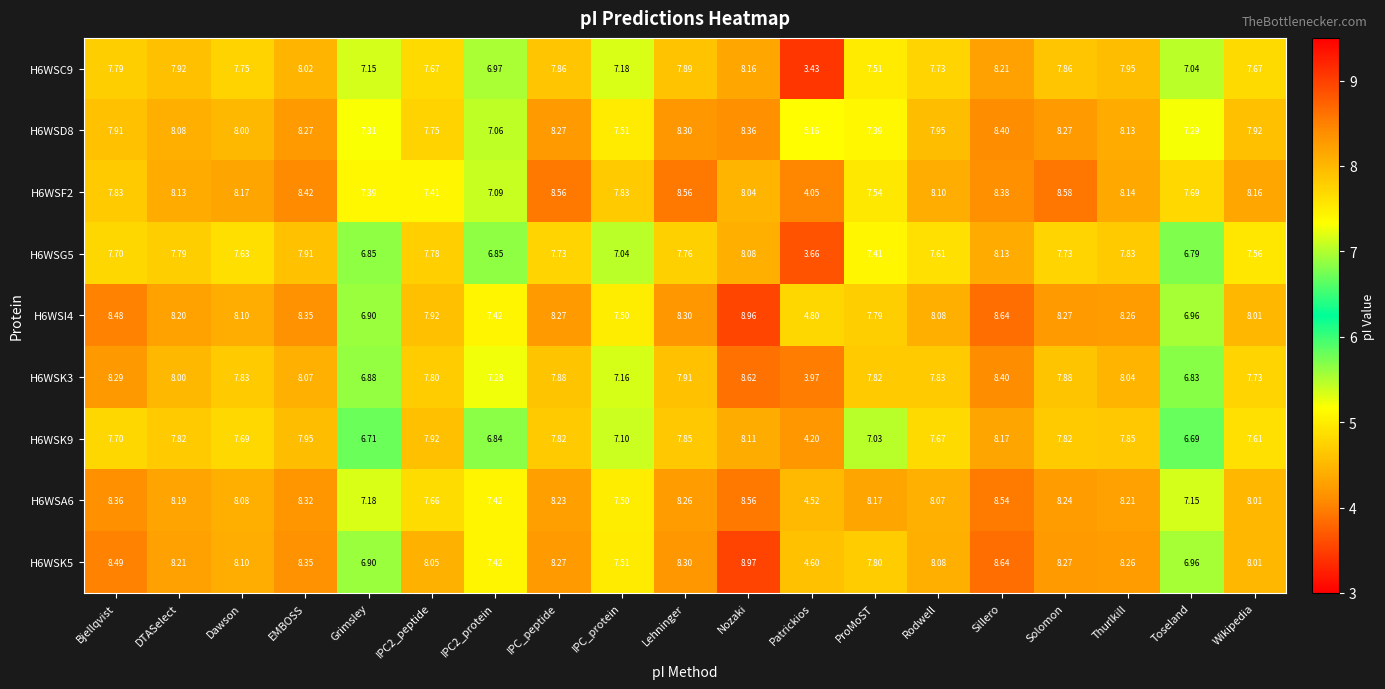

What is the maximum value shown in the chart?

9.0